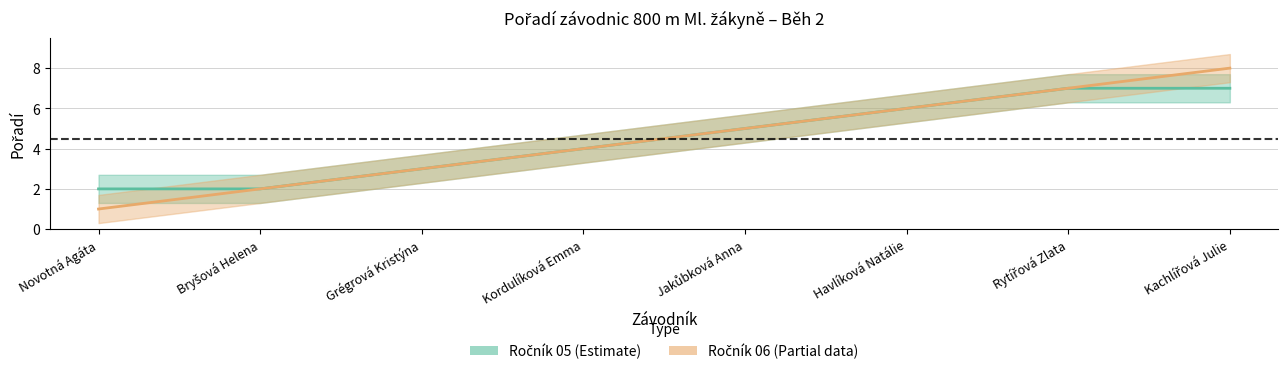

Reading right to left, list all the values displayed in this chart.

lower: Kachlířová Julie=8	Rytířová Zlata=7	Havlíková Natálie=6	Jakůbková Anna=5	Kordulíková Emma=4	Grégrová Kristýna=3	Bryšová Helena=2	Novotná Agáta=1
mid: Kachlířová Julie=7	Rytířová Zlata=7	Havlíková Natálie=6	Jakůbková Anna=5	Kordulíková Emma=4	Grégrová Kristýna=3	Bryšová Helena=2	Novotná Agáta=2